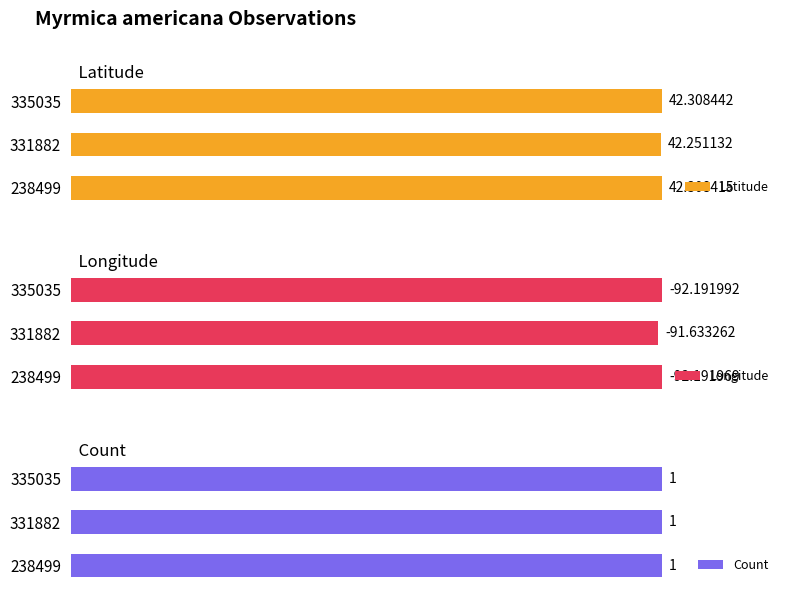

What is the sum of all Latitude values?

126.9